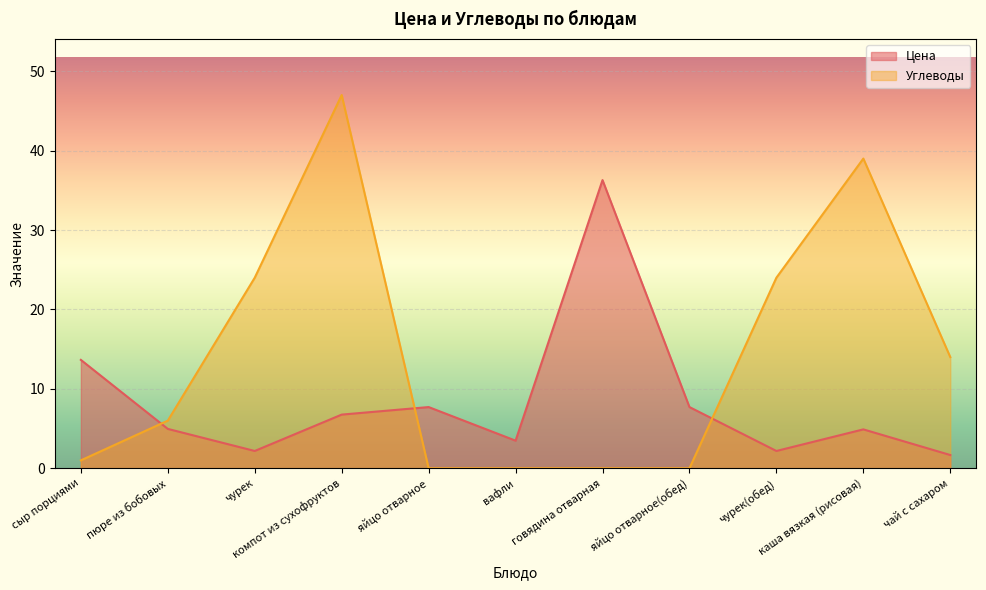

True or false: Цена and Углеводы cross at least once.

True